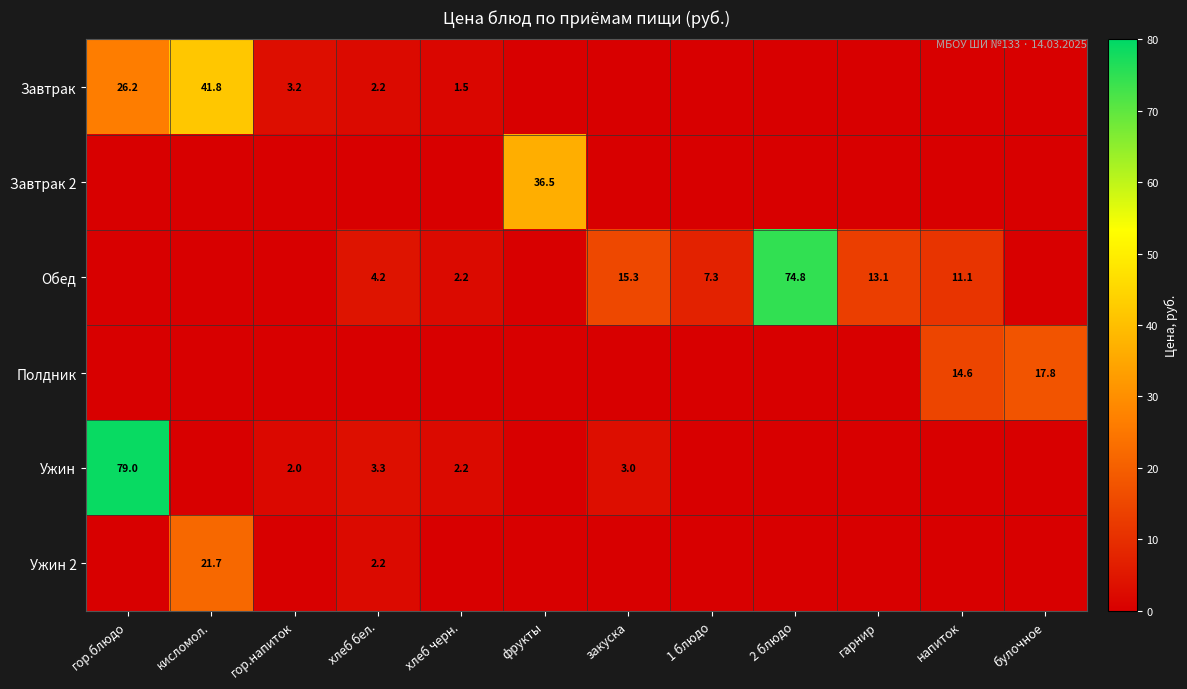

Which has a higher value, хлеб черн. or хлеб бел.?

хлеб бел.